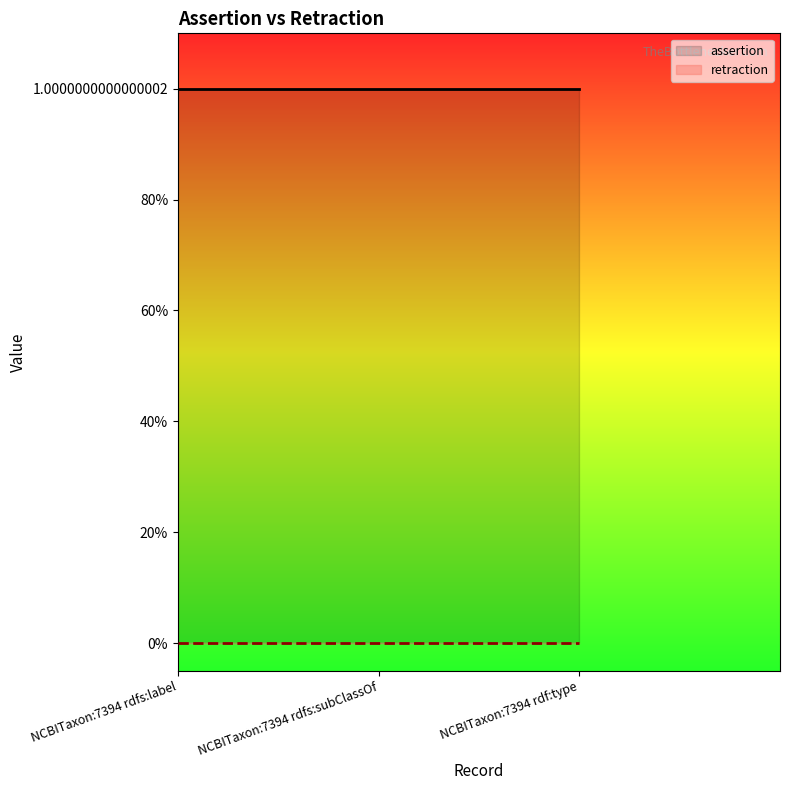

List the series in order of their overall mean, lowest first.

retraction, assertion